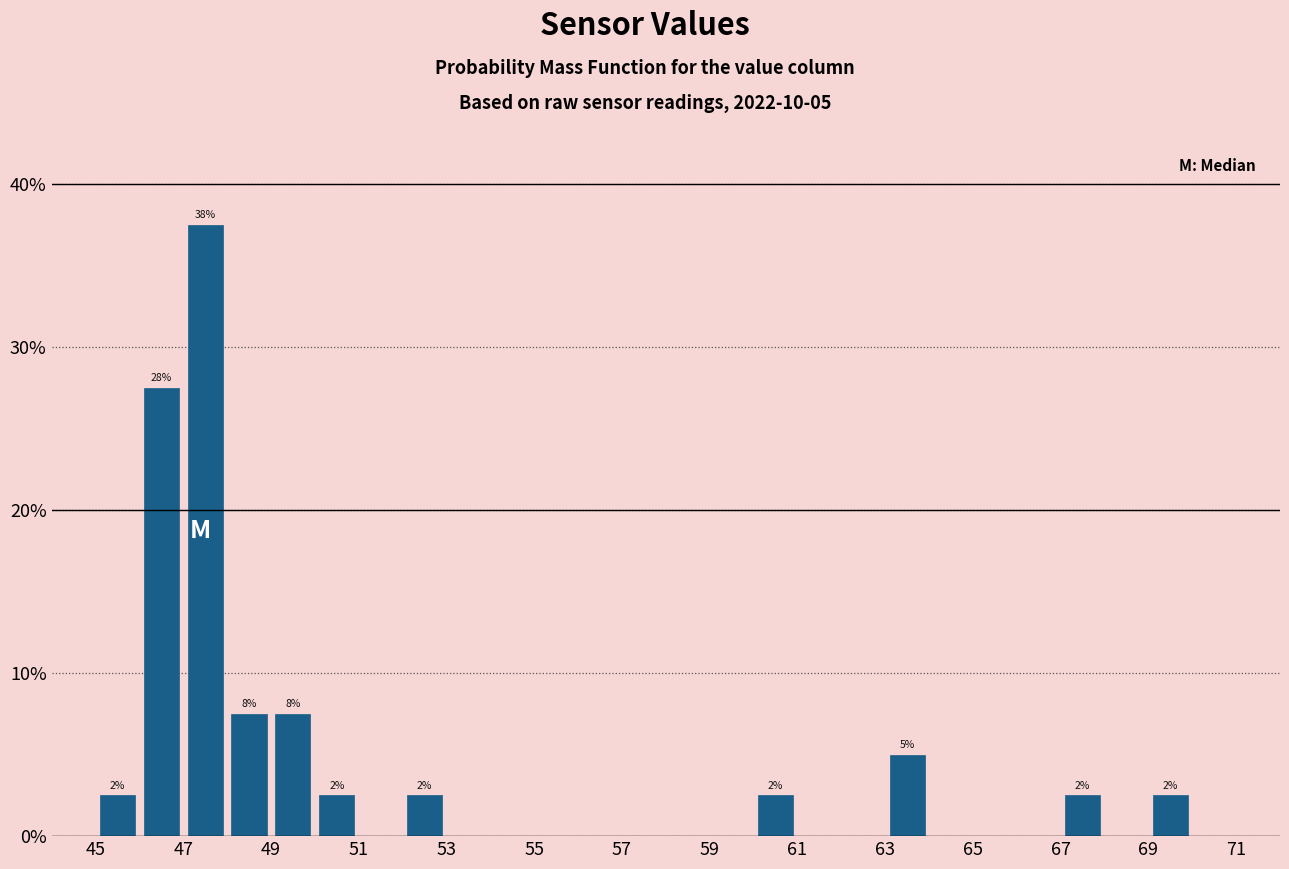

Which range on the x-axis has the tallest bar?

47 to 48